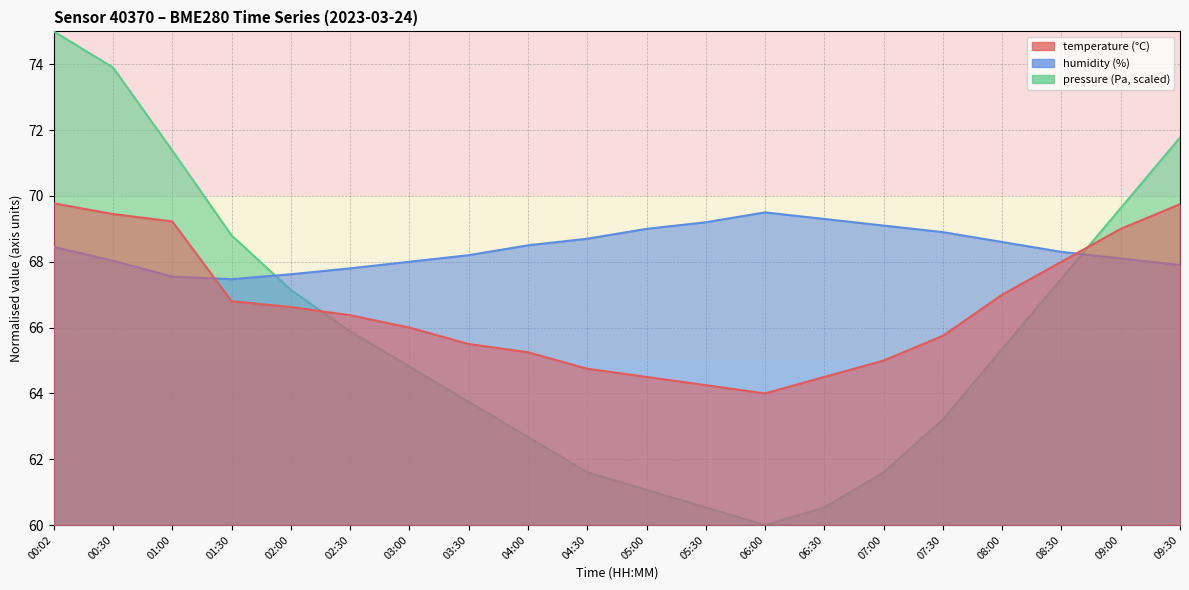

Which series has the largest total across all categories?

humidity